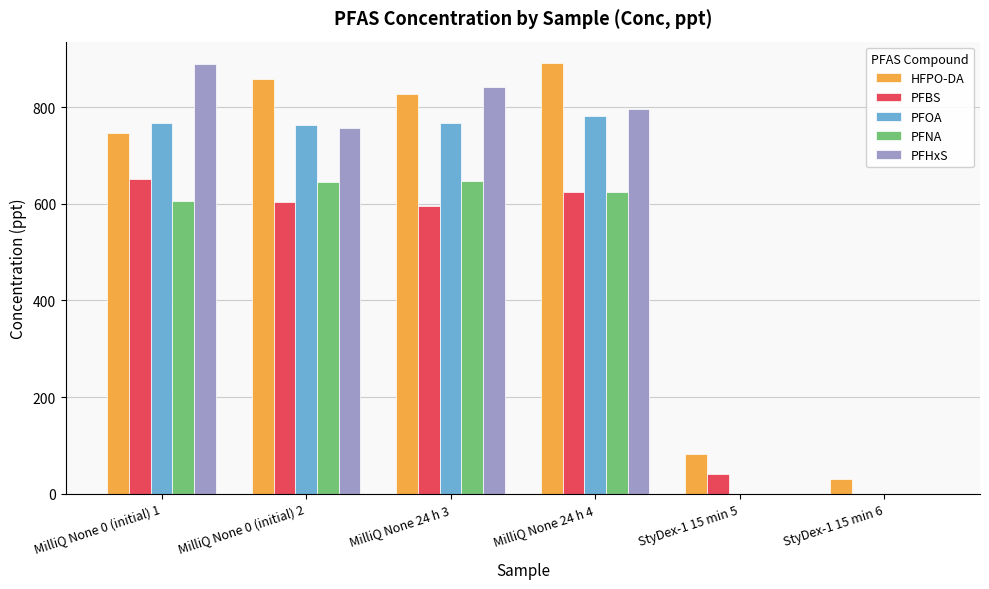

At which label is PFNA closest to 323?

MilliQ None 0 (initial) 1